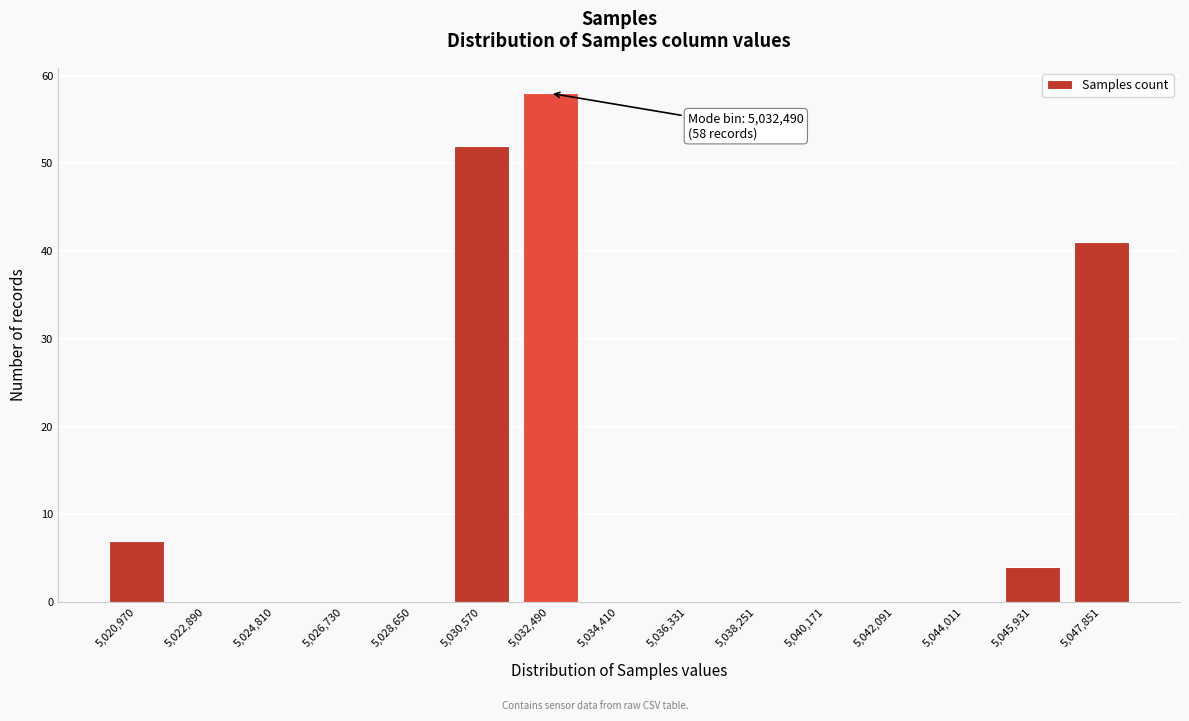

Reading left to right, list all the values displayed in this chart.

5,020,970=7	5,022,890=0	5,024,810=0	5,026,730=0	5,028,650=0	5,030,570=52	5,032,490=58	5,034,410=0	5,036,331=0	5,038,251=0	5,040,171=0	5,042,091=0	5,044,011=0	5,045,931=4	5,047,851=41